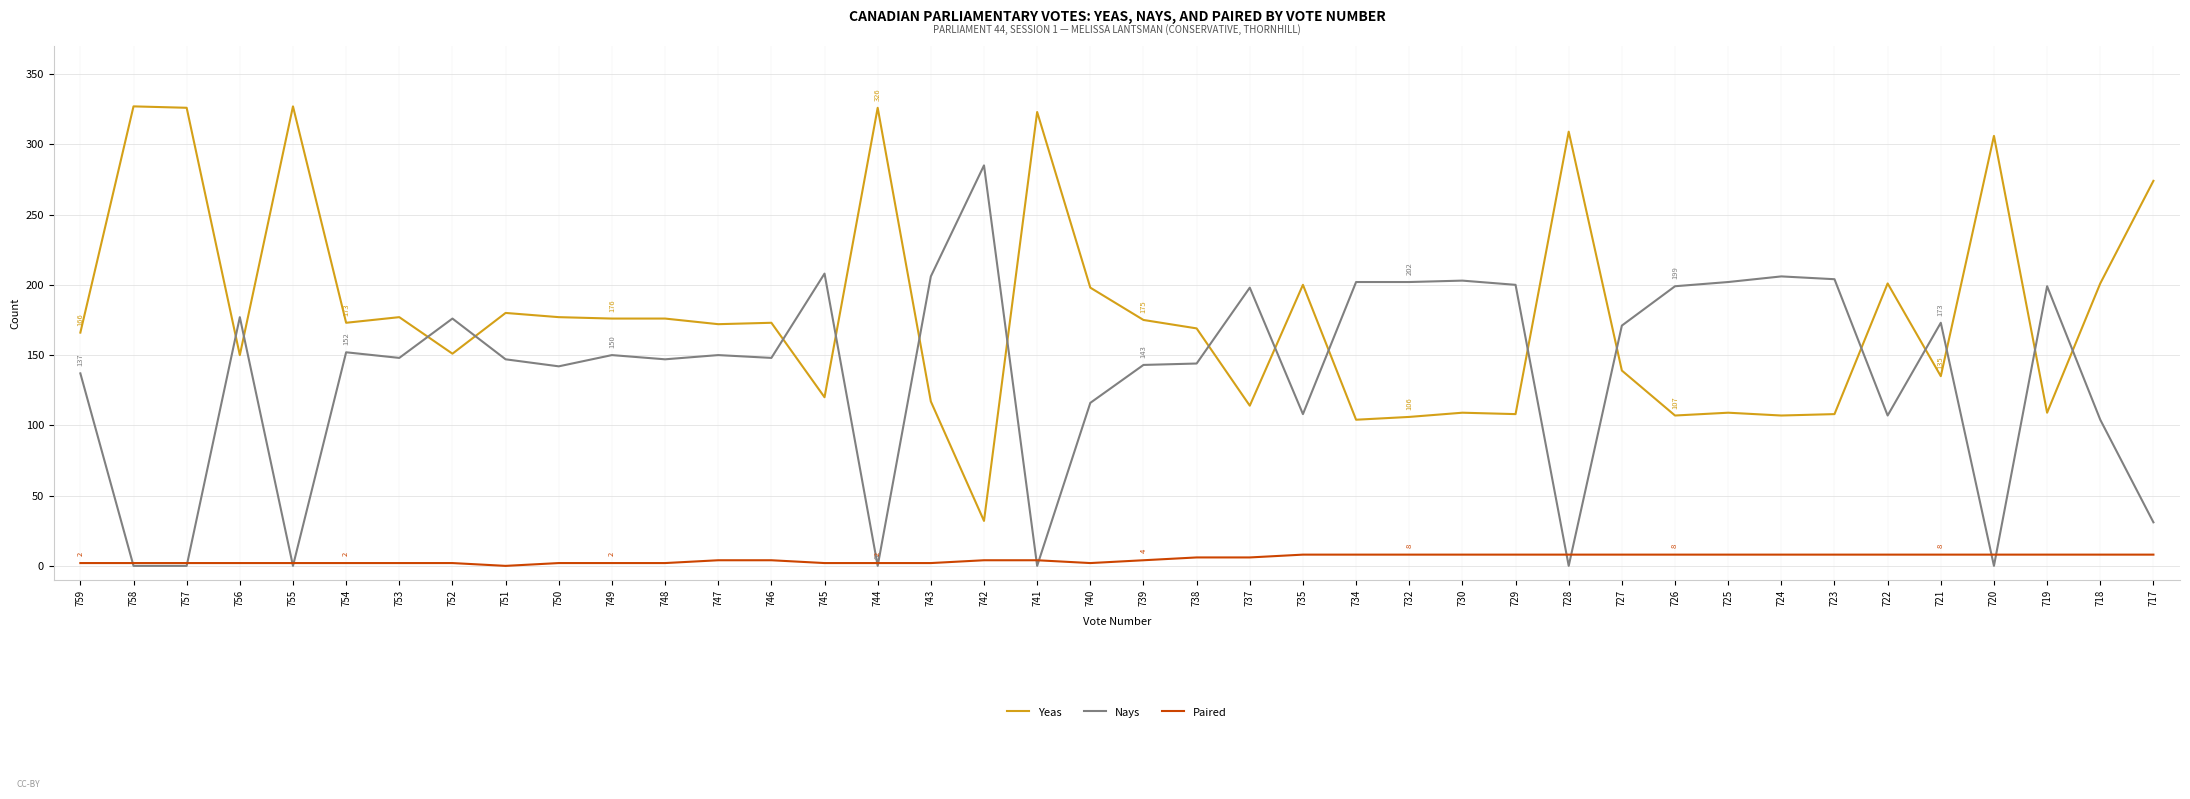

What is the minimum value for Yeas?

32